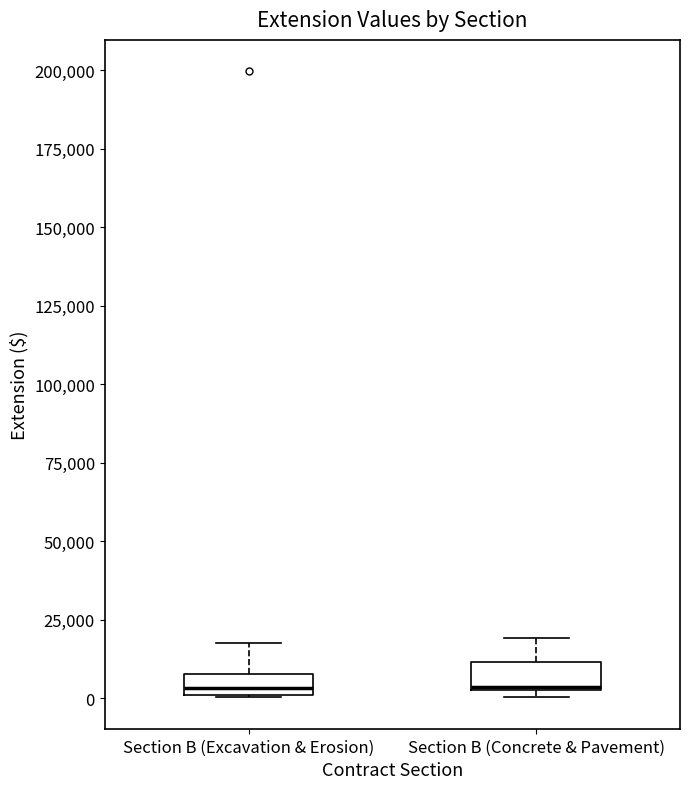

Where is the lower edge of the box for Section B (Excavation & Erosion) on the y-axis? The values are not printed on the chart, so give them approximately, as read against the axis.

0